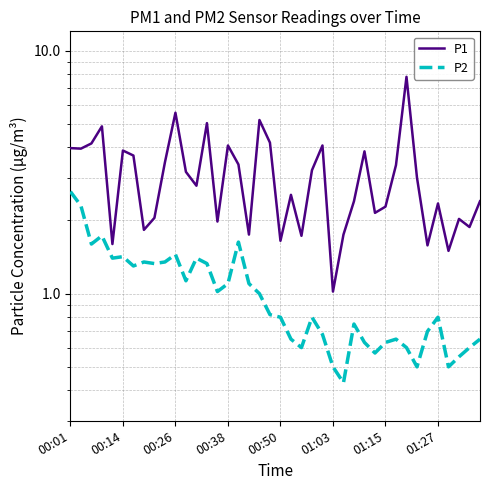

How many lines are shown in the chart?

2